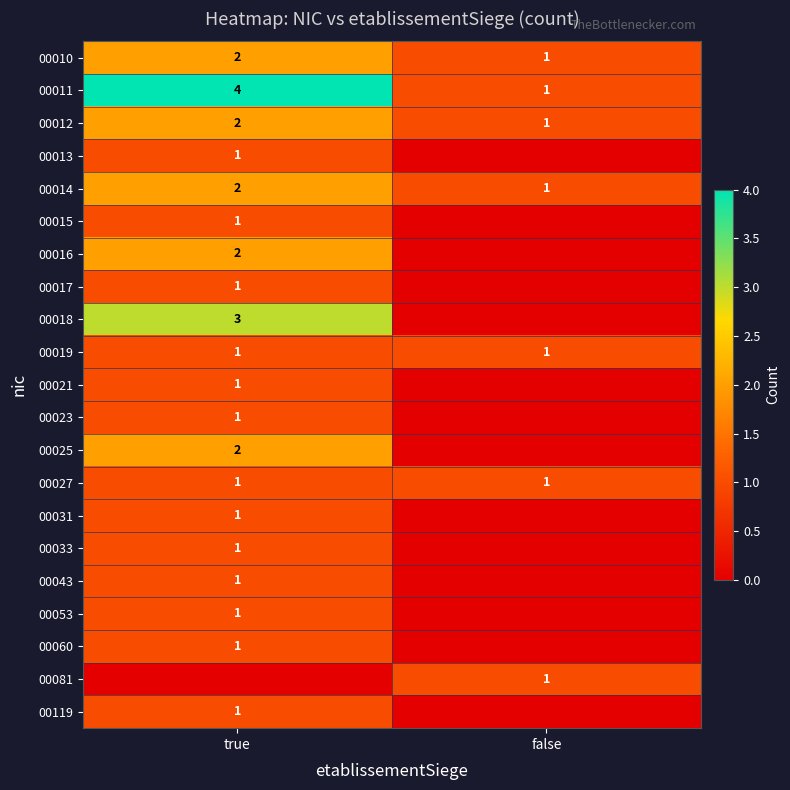

List the labels in order of 00014 value, smallest first.

false, true